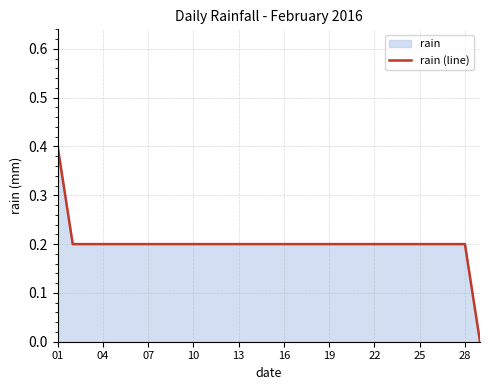

How many values are above zero?

28